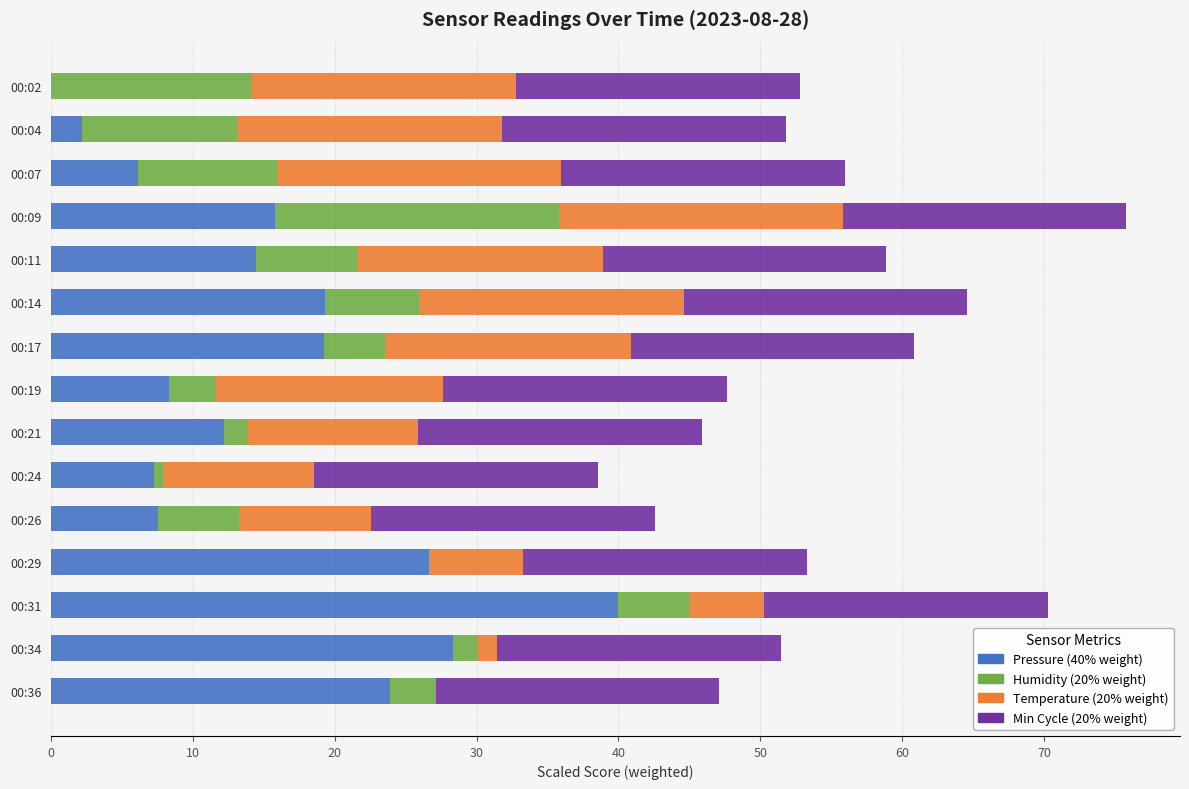

What is the total value across all series at 00:11?

58.9